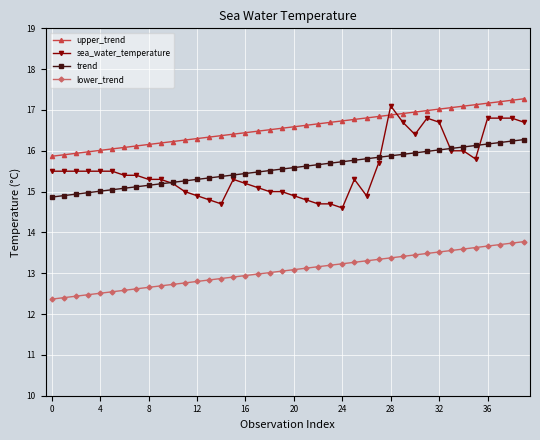

Which series has the widest spread of values?

sea_water_temperature